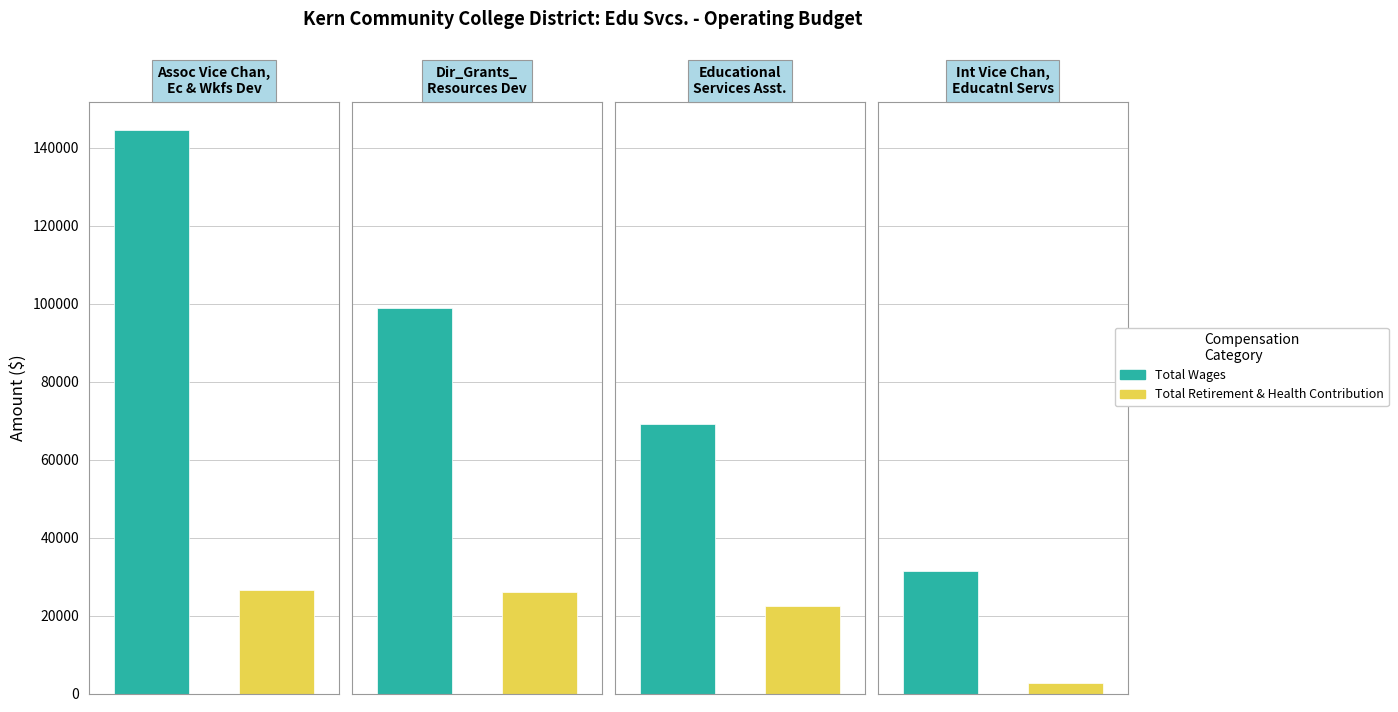

List the labels in order of Total Wages value, largest first.

Assoc Vice Chan,
Ec & Wkfs Dev, Dir_Grants_
Resources Dev, Educational
Services Asst., Int Vice Chan,
Educatnl Servs